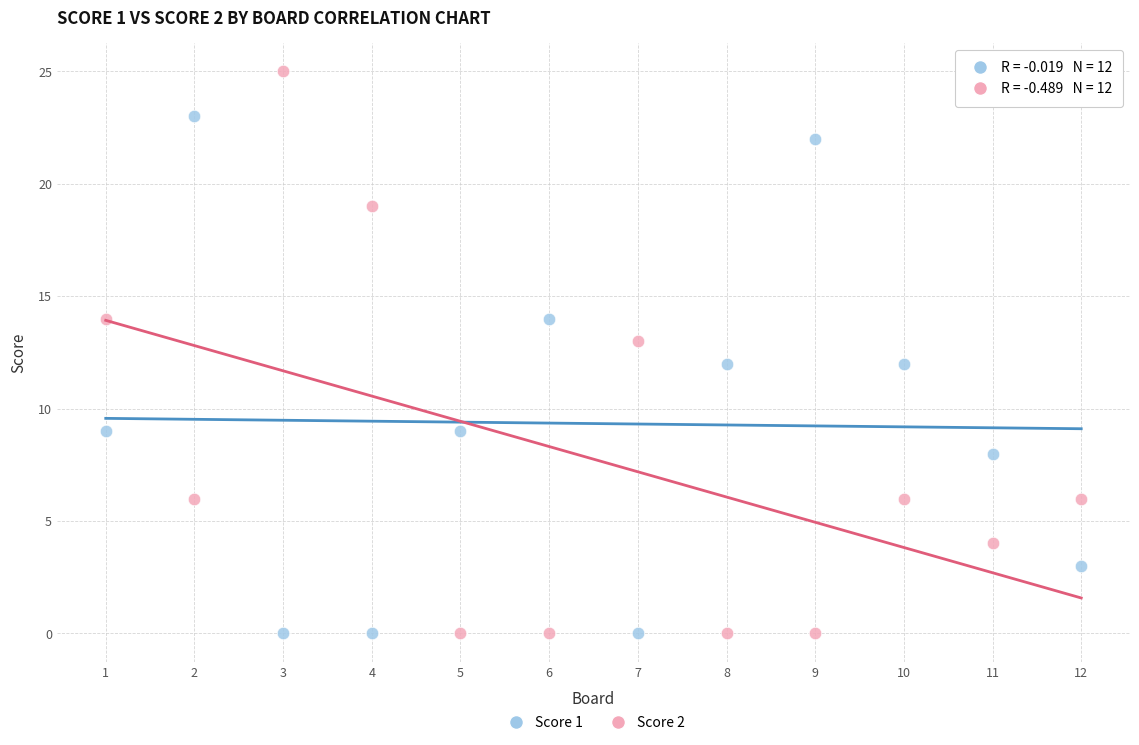

Across all data points, what is the range of X values (max minus min)?

11